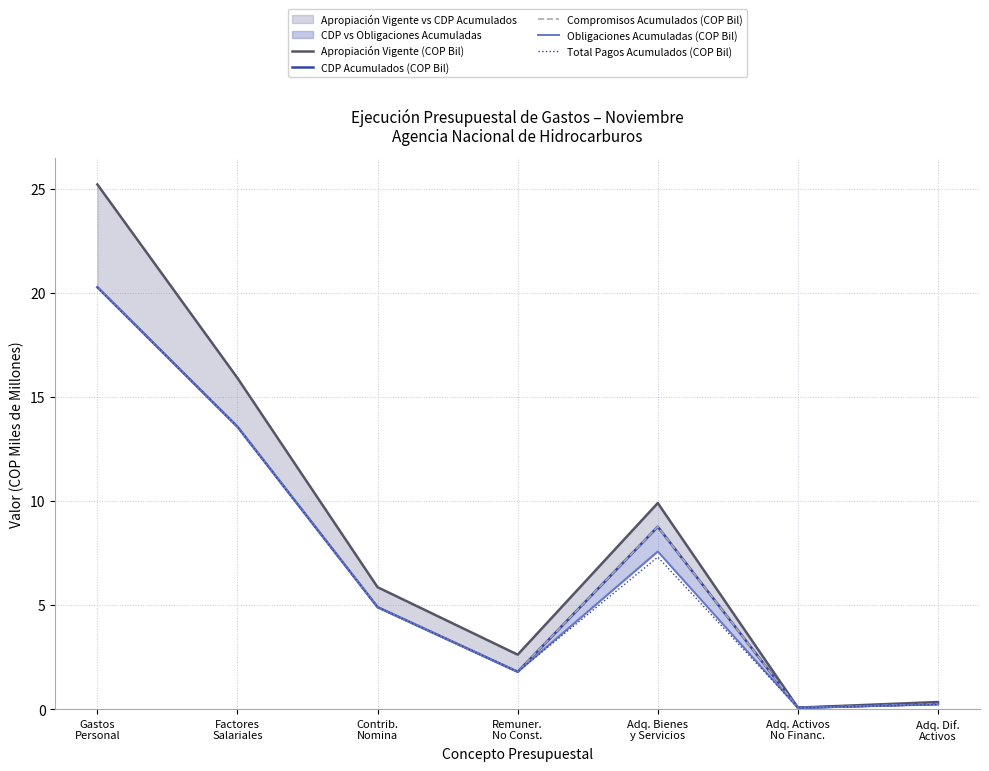

Rank the series at Adq. Activos
No Financ. from highest to lowest value.

Apropiación Vigente (COP Bil), CDP Acumulados (COP Bil), Compromisos Acumulados (COP Bil), Obligaciones Acumuladas (COP Bil), Total Pagos Acumulados (COP Bil)